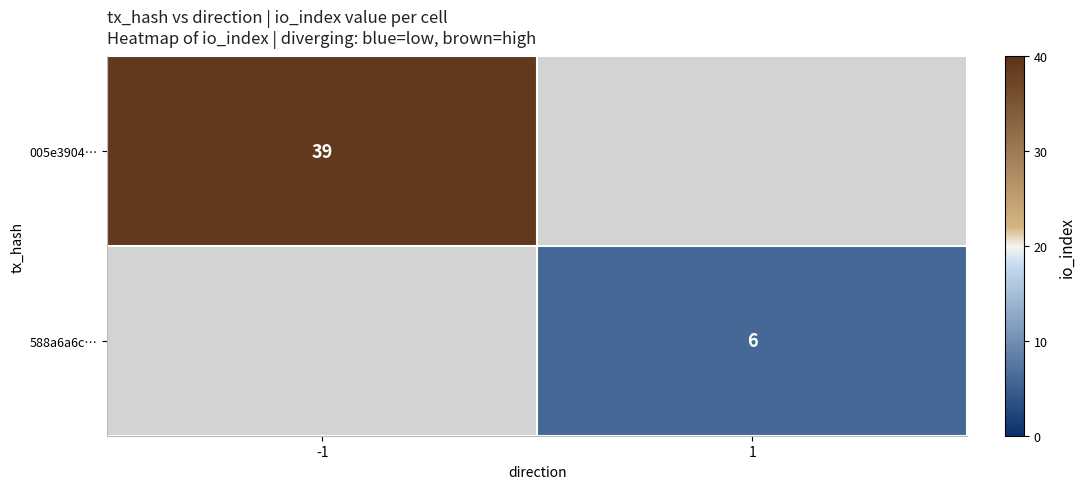

What is the difference between the highest and lowest values at 1?

6